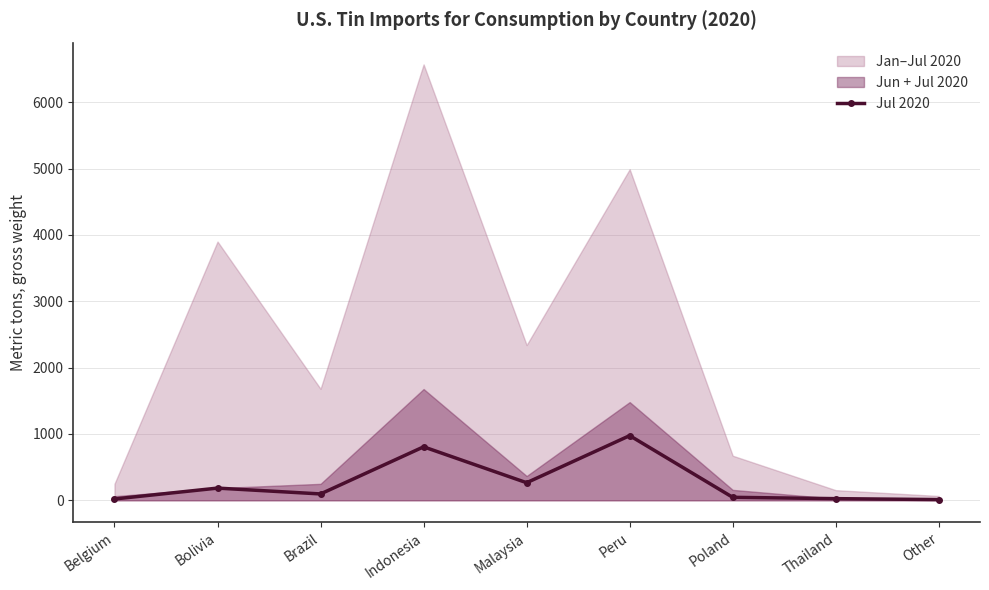

What is the sum of all values?

2427